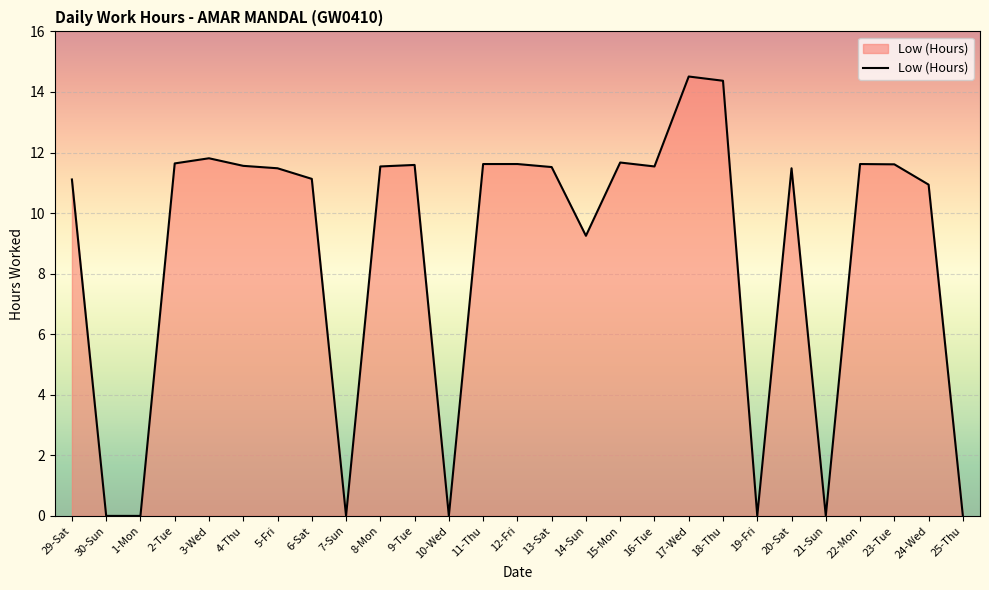

Approximately how many times larger is the value at 12-Fri compared to 16-Tue?

1.0